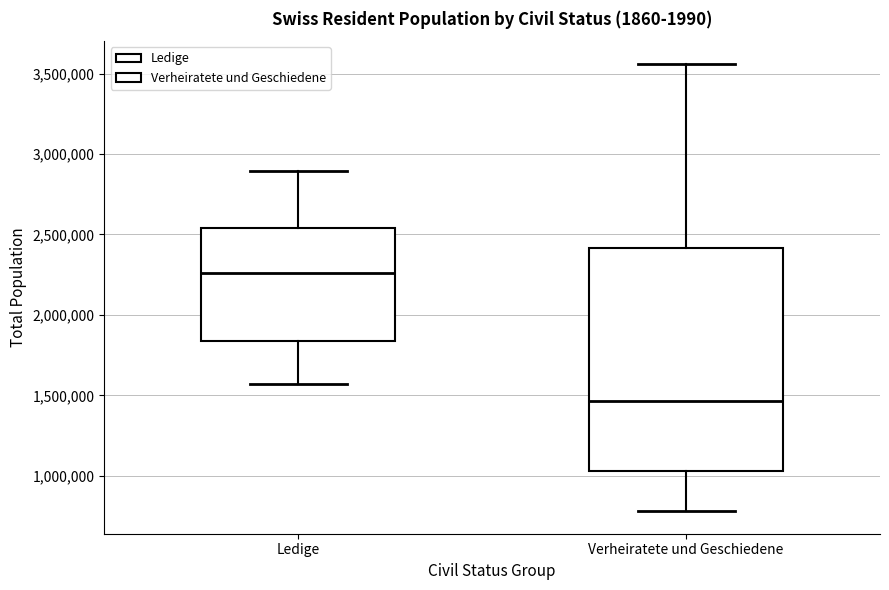

Which box has the lowest median line?

Verheiratete und Geschiedene